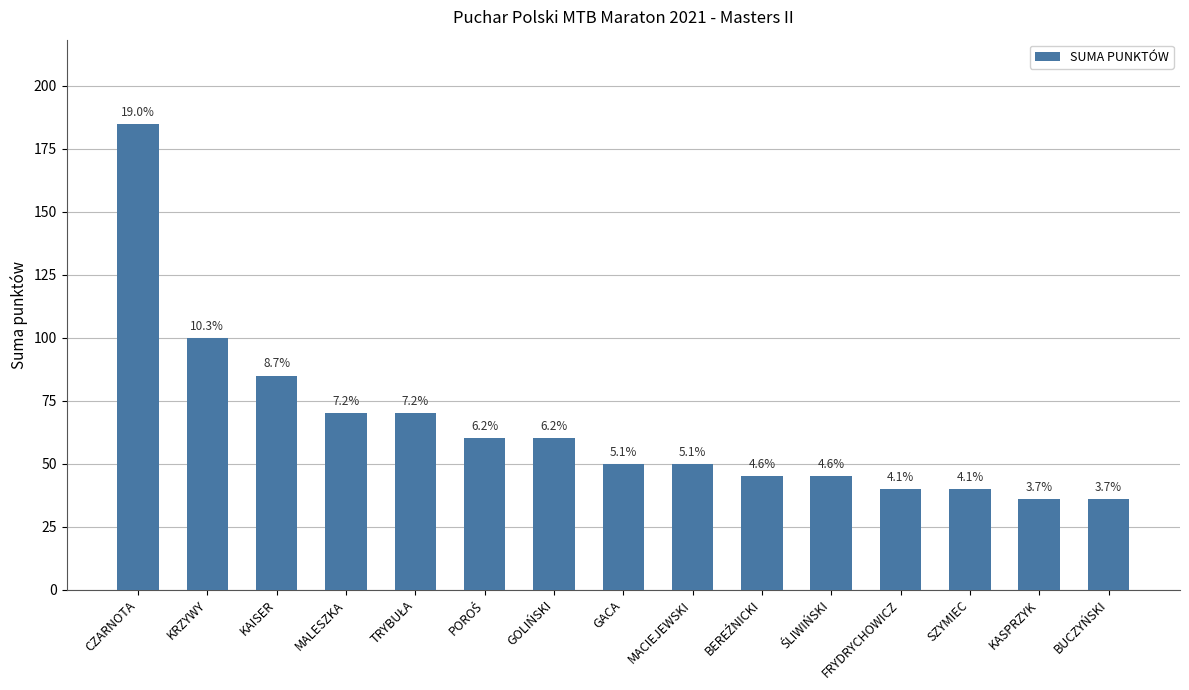

List the labels in order of value, smallest first.

KASPRZYK, BUCZYŃSKI, FRYDRYCHOWICZ, SZYMIEC, BEREŹNICKI, ŚLIWIŃSKI, GACA, MACIEJEWSKI, POROŚ, GOLIŃSKI, MALESZKA, TRYBUŁA, KAISER, KRZYWY, CZARNOTA